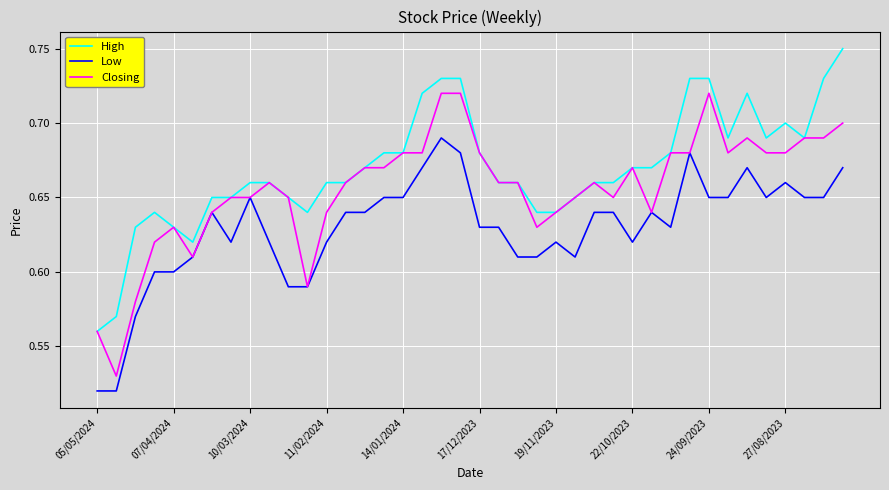

True or false: High and Low cross at least once.

False